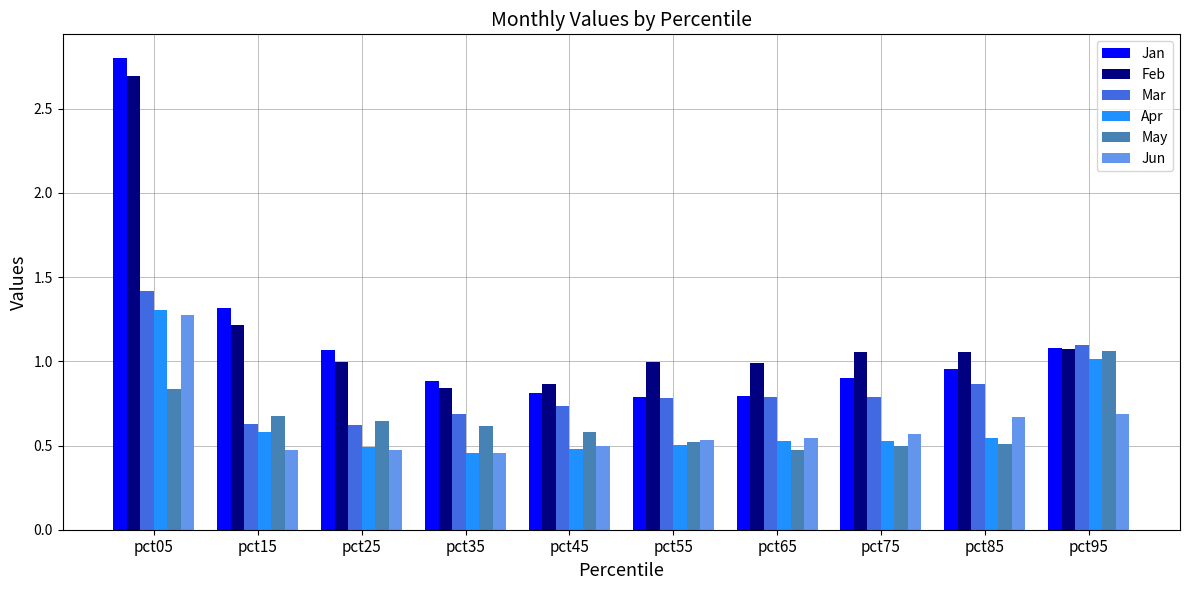

What is the total value across all series at pct85?

4.6